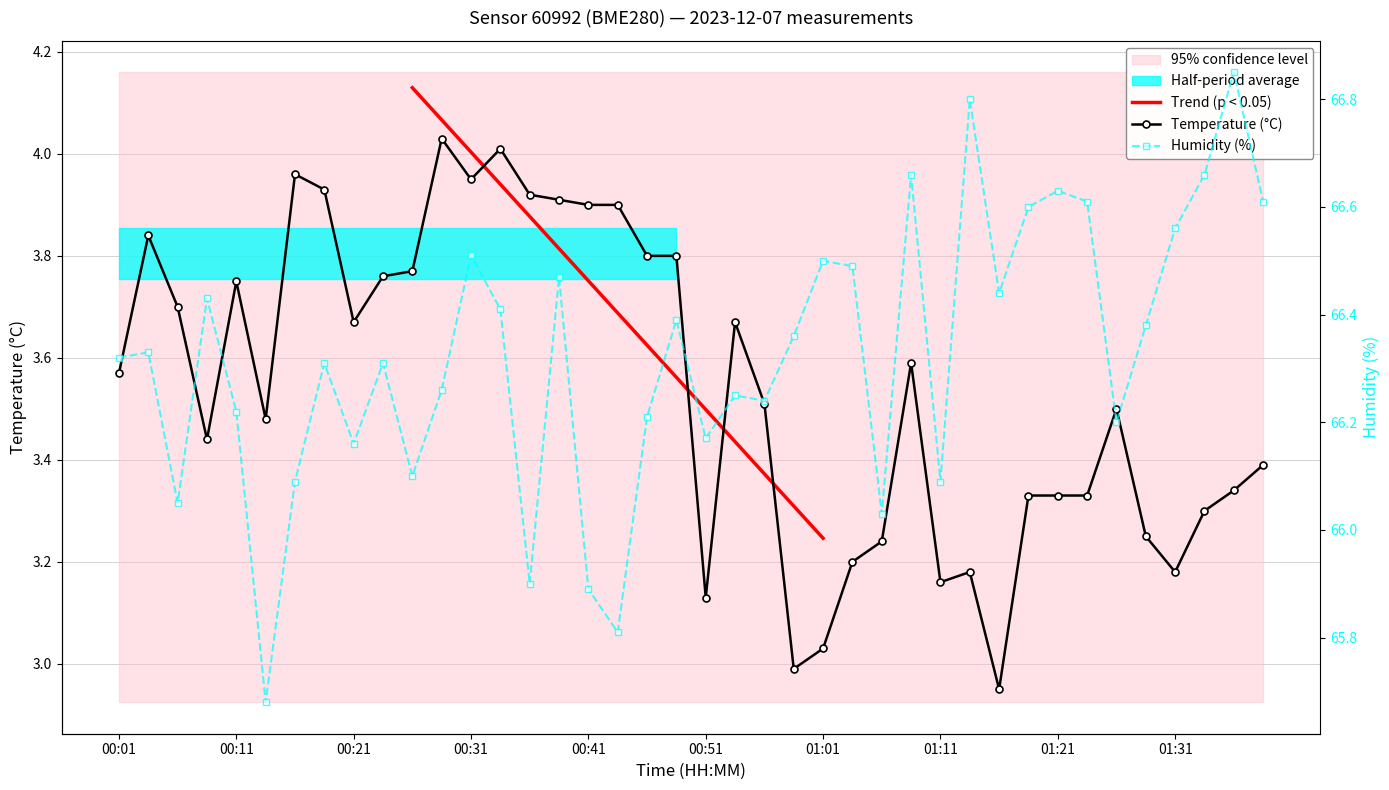

What is the spread (max minus min) of values at 00:53?

62.6